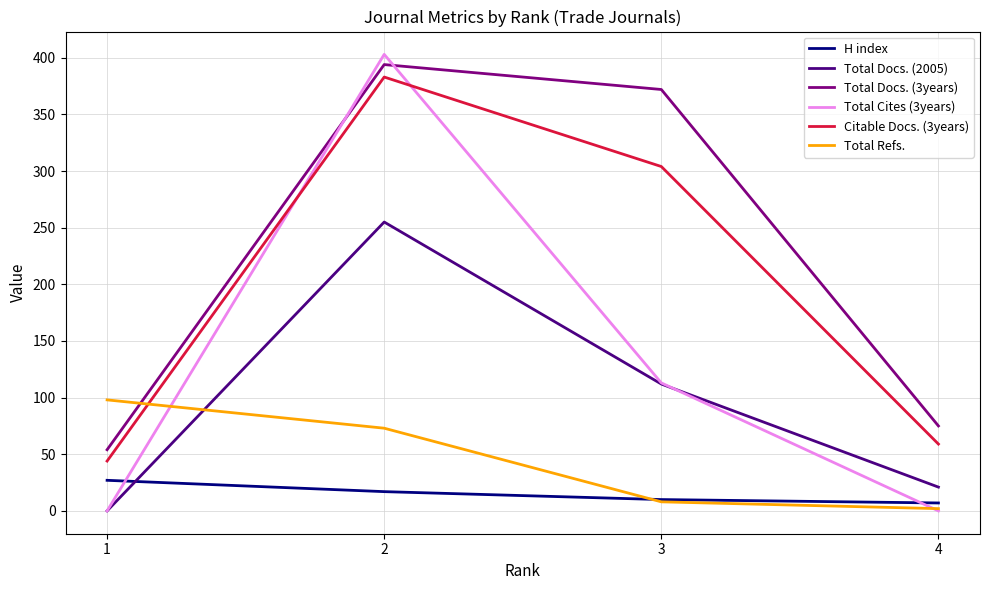

Reading left to right, list all the values displayed in this chart.

H index: 27	17	10	7
Total Docs. (2005): 0	255	112	21
Total Docs. (3years): 54	394	372	75
Total Cites (3years): 0	403	113	0
Citable Docs. (3years): 44	383	304	59
Total Refs.: 98	73	8	2